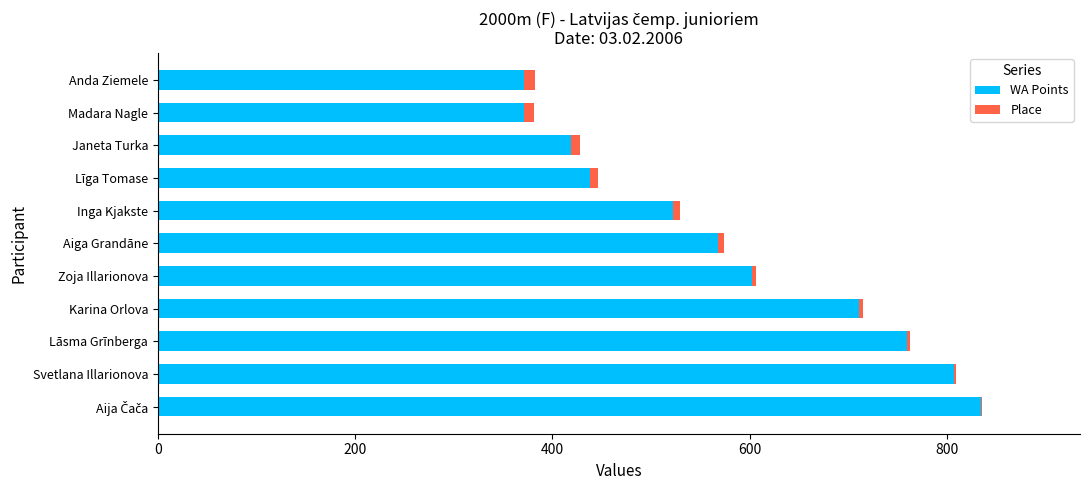

The WA Points series shows 109 at Inga Kjakste. True or false?

False